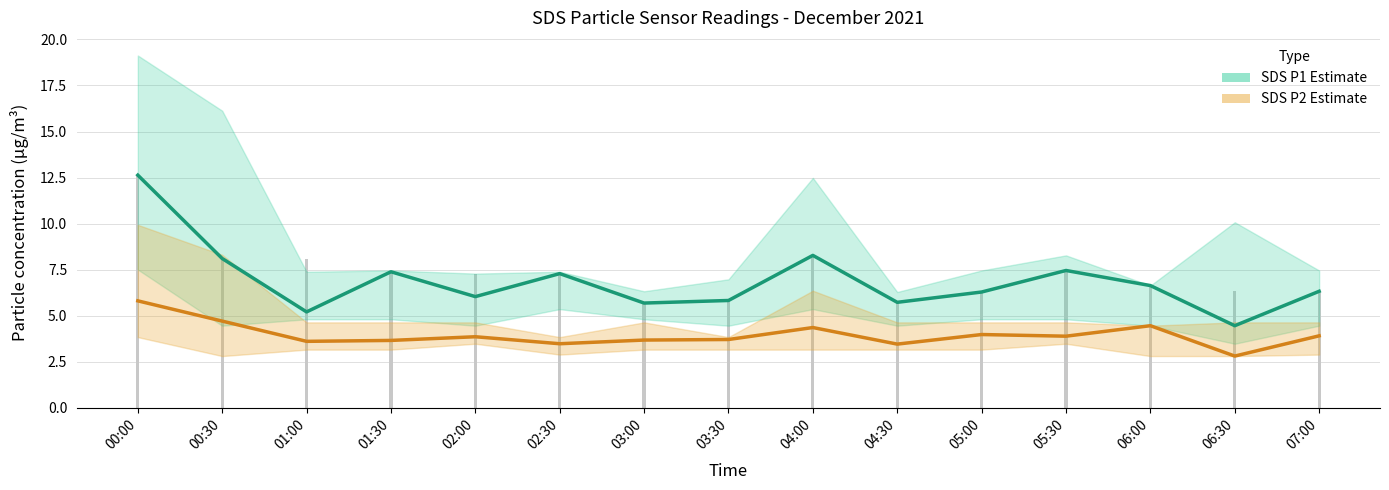

Reading right to left, what are all the values shown in this chart?

SDS P1: 6.3	4.5	6.6	7.5	6.3	5.7	8.3	5.8	5.7	7.3	6.0	7.4	5.2	8.1	12.6
SDS P2: 3.9	2.8	4.5	3.9	4.0	3.5	4.3	3.7	3.7	3.5	3.9	3.6	3.6	4.7	5.8